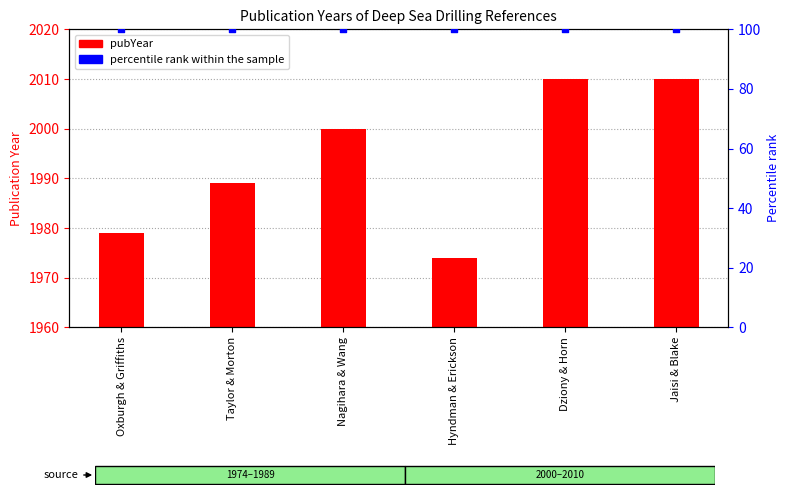

At which category is the sum across all series the highest?

Dziony & Horn